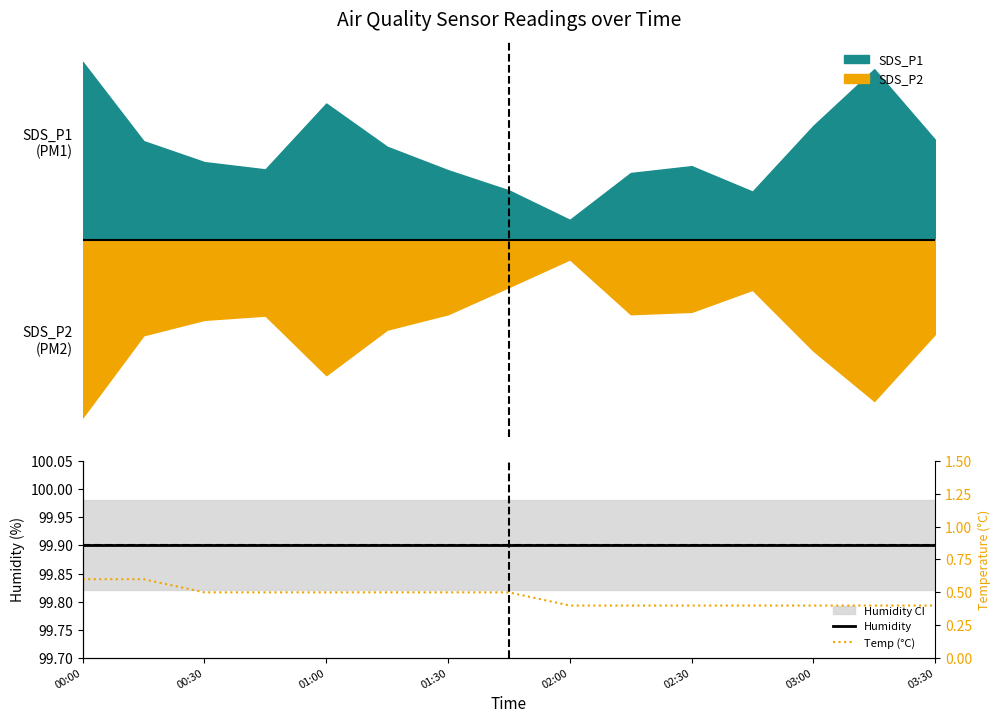

Is it true that Humidity equals 135.3 at 01:30?

False